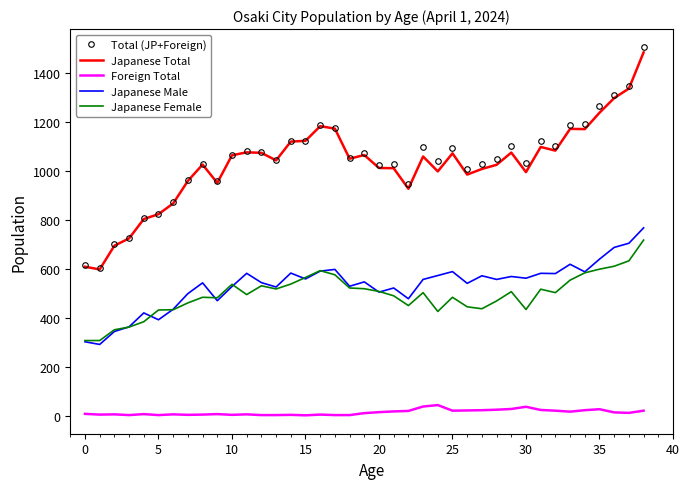

Count the number of categories in the chart.

39